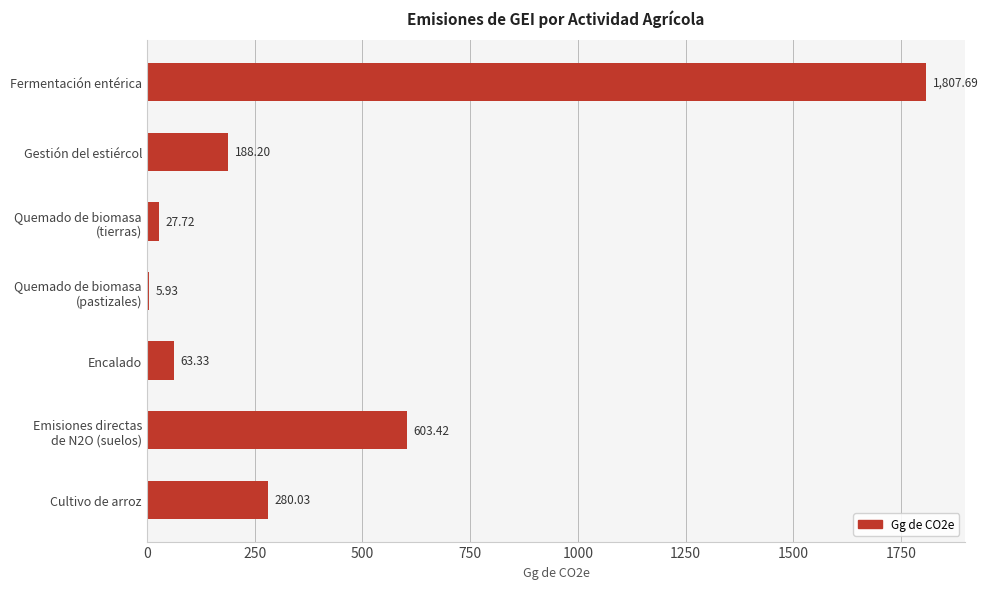

List the labels in order of value, largest first.

Fermentación entérica, Emisiones directas
de N2O (suelos), Cultivo de arroz, Gestión del estiércol, Encalado, Quemado de biomasa
(tierras), Quemado de biomasa
(pastizales)